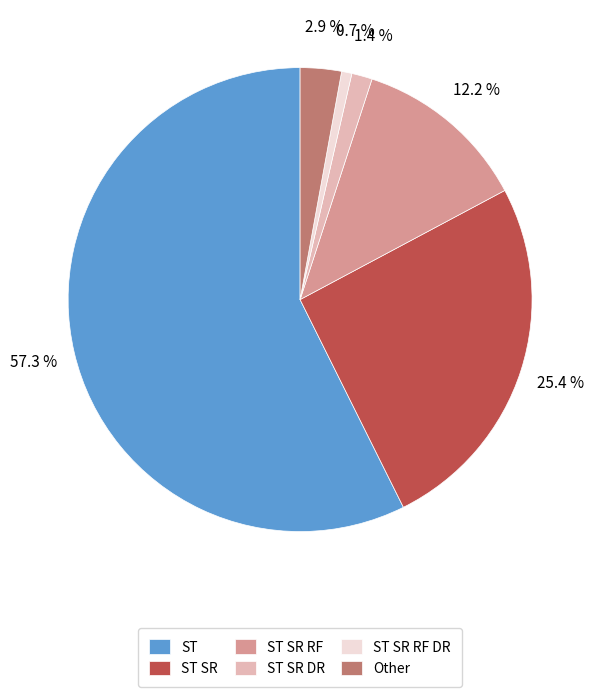

Which category accounts for the majority?

ST